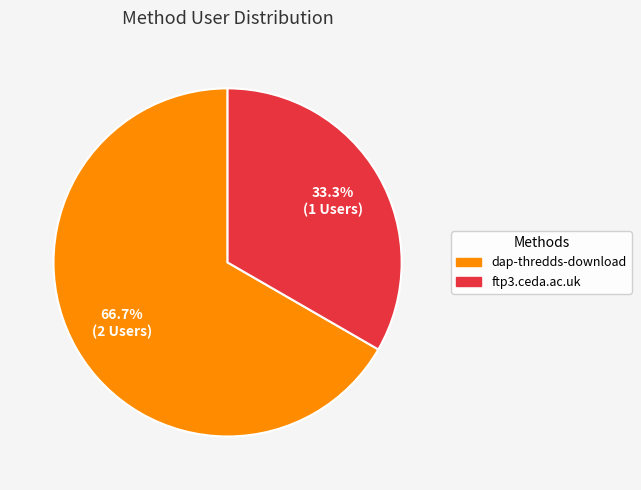

True or false: ftp3.ceda.ac.uk accounts for 38% of the total.

False